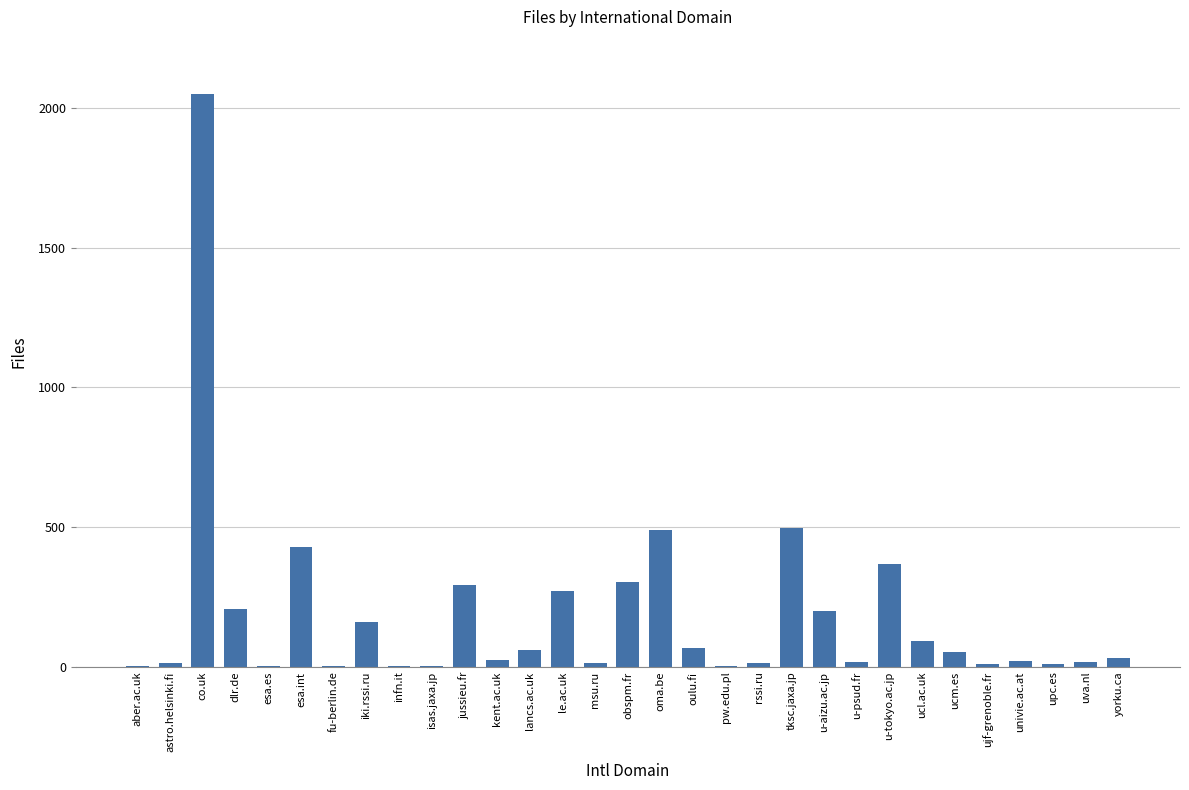

Approximately how many times larger is the value at u-tokyo.ac.jp compared to astro.helsinki.fi?

30.7